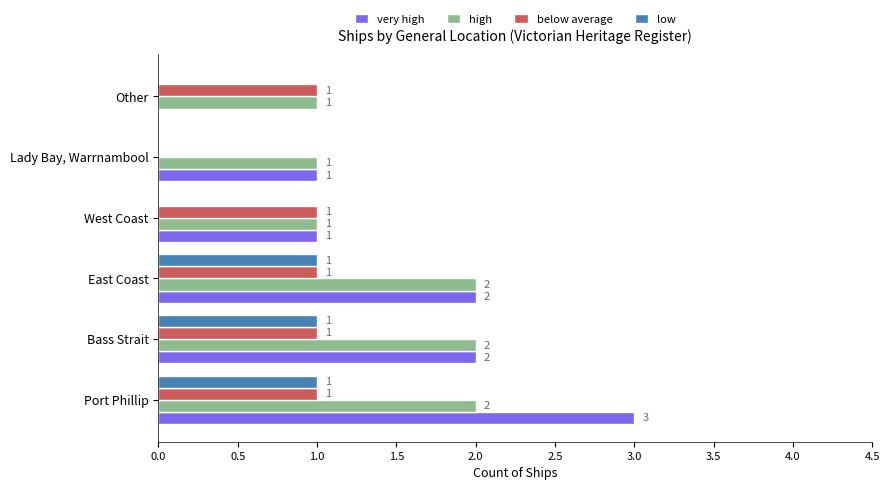

How many distinct data groups are displayed?

4